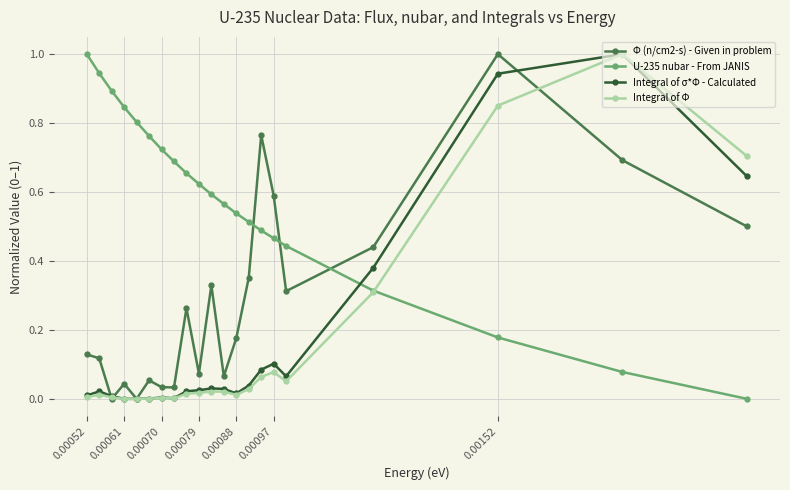

Which series has the largest total across all categories?

U-235 nubar - From JANIS